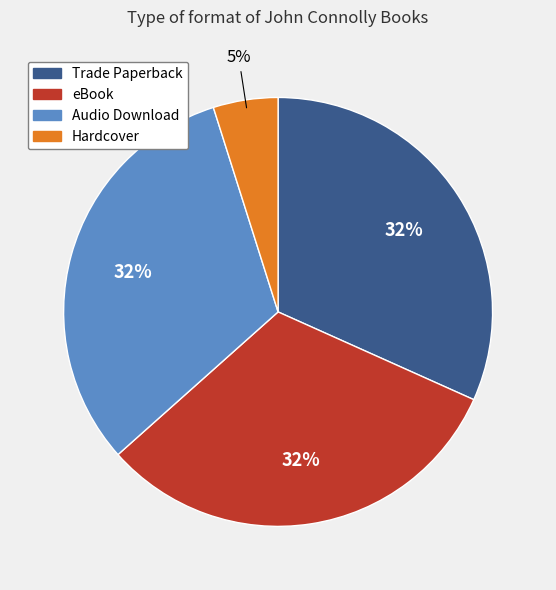

Combined, do eBook and Hardcover account for over 50%?

No